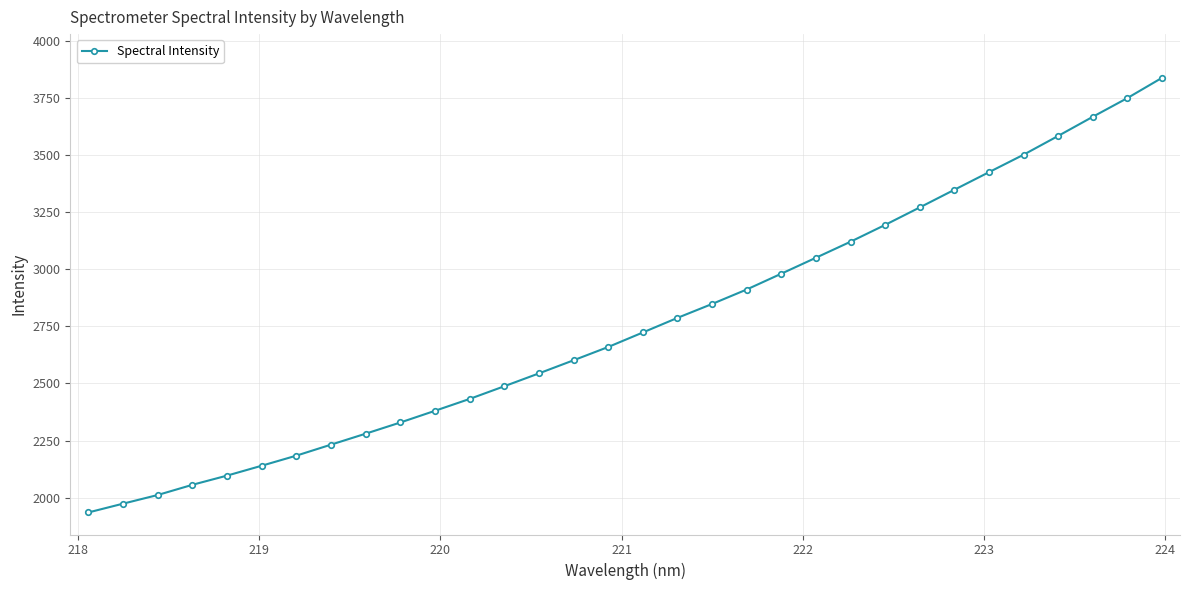

What is the value of the 5th point from the left?

2096.1